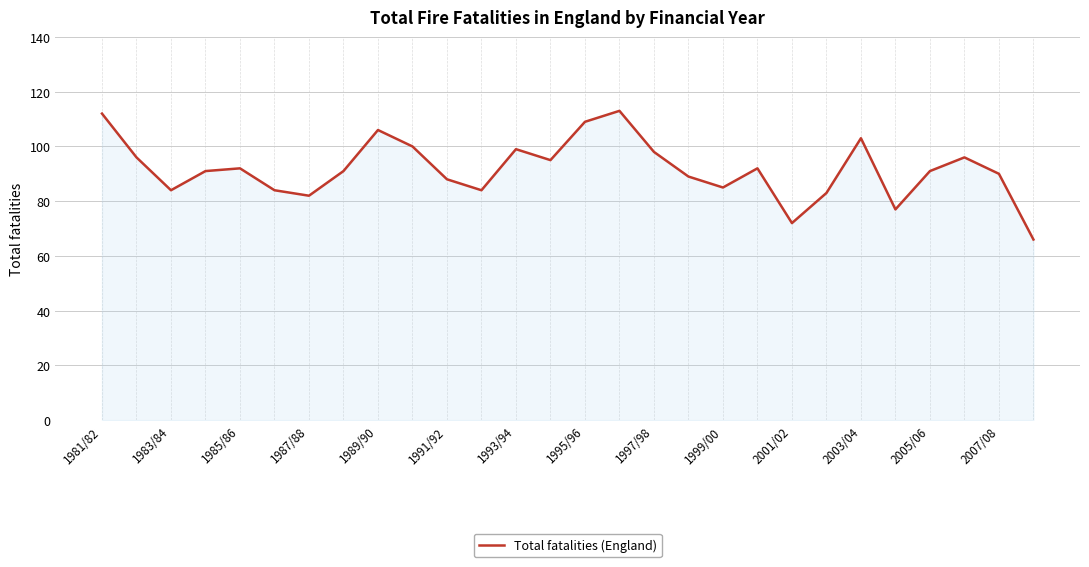

Reading left to right, what are all the values shown in this chart?

112	96	84	91	92	84	82	91	106	100	88	84	99	95	109	113	98	89	85	92	72	83	103	77	91	96	90	66